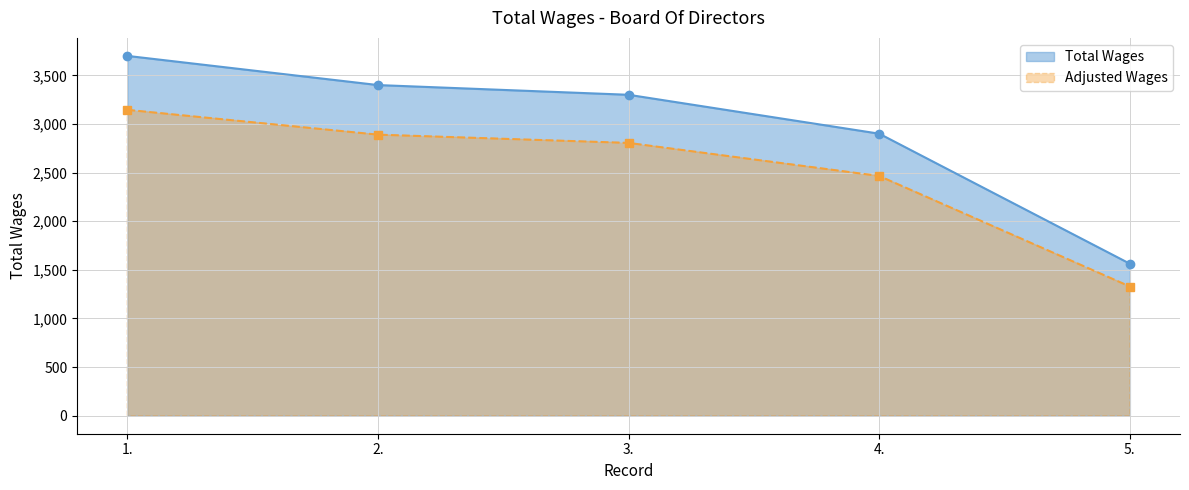

What position from the left is 2.?

2